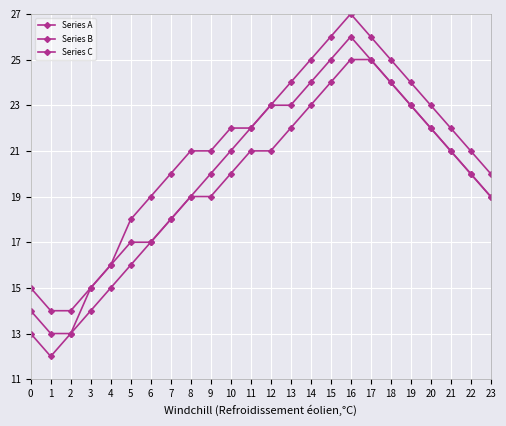

List the labels in order of Series A value, largest first.

16, 15, 17, 14, 18, 13, 19, 12, 20, 11, 21, 10, 22, 9, 23, 8, 7, 6, 5, 4, 0, 3, 1, 2